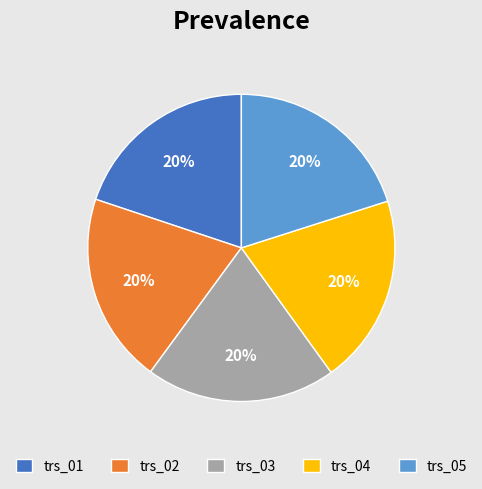

Count the number of slices in the pie.

5